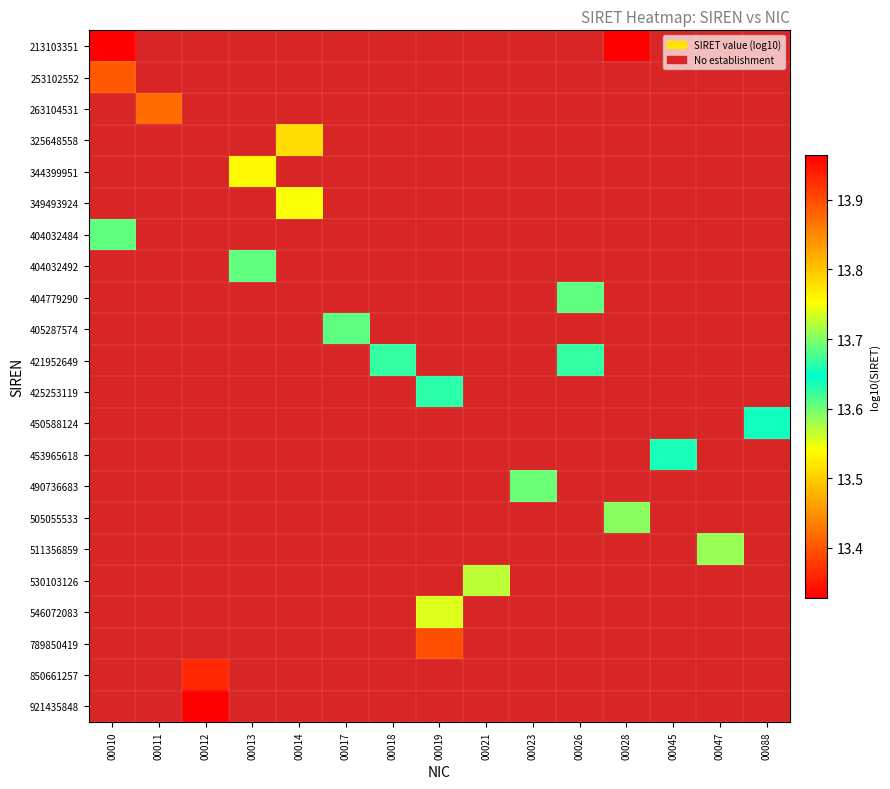

What is the minimum value shown in the chart?

13.3